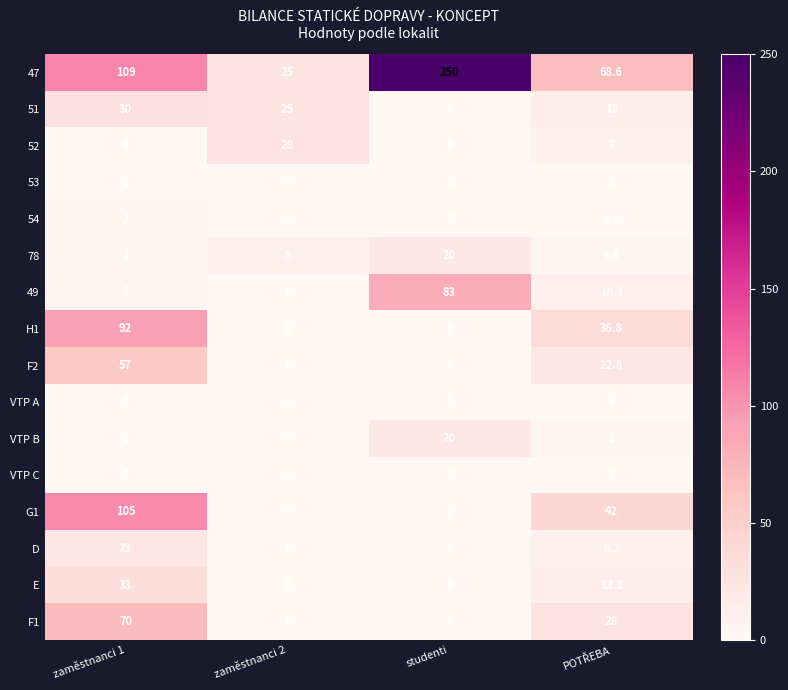

Count the number of categories in the chart.

4